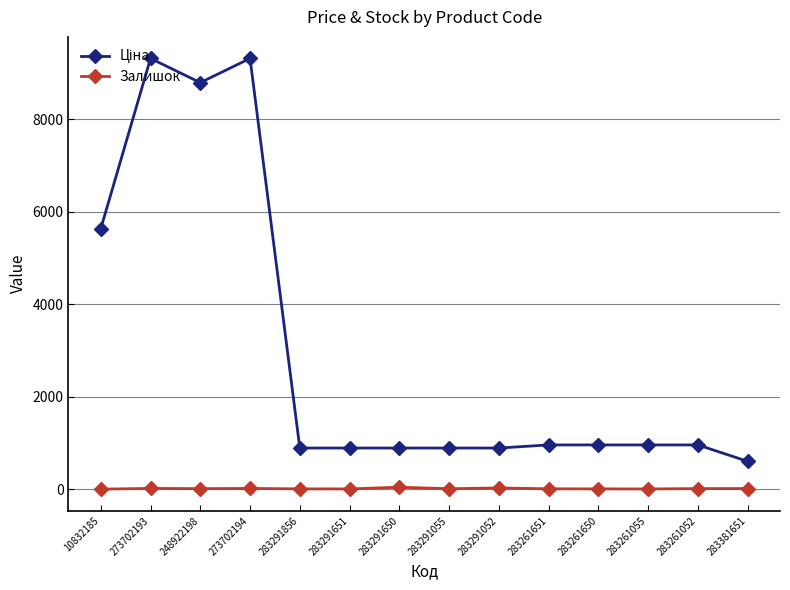

At how many categories does at least one series exceed 7842?

3